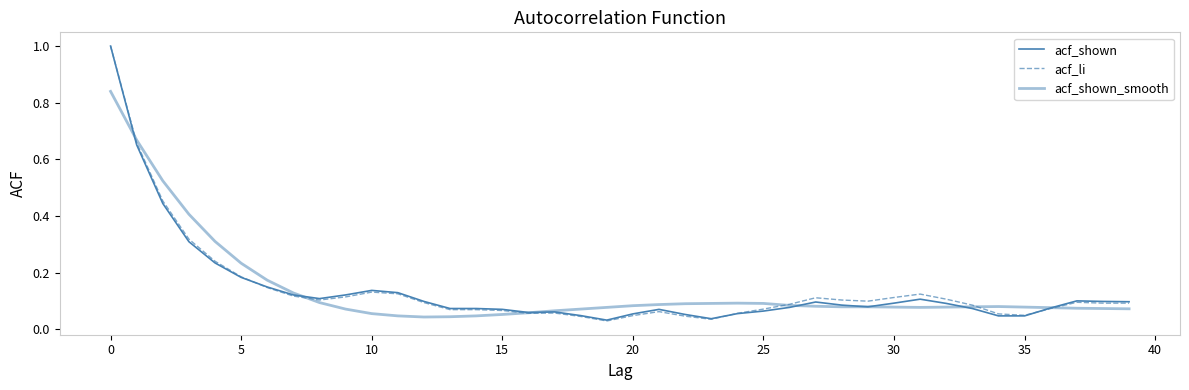

At how many categories does at least one series exceed 0?

40